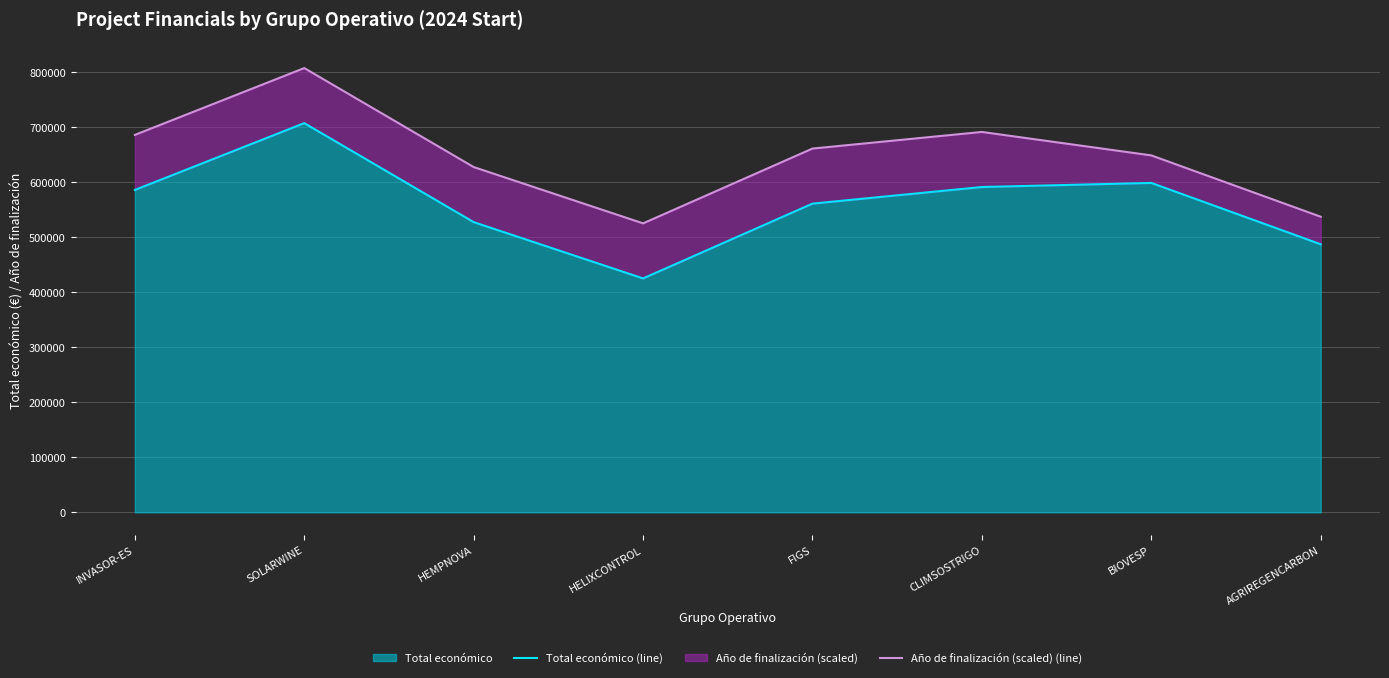

Which series has the largest total across all categories?

Año de finalización (scaled) (line)